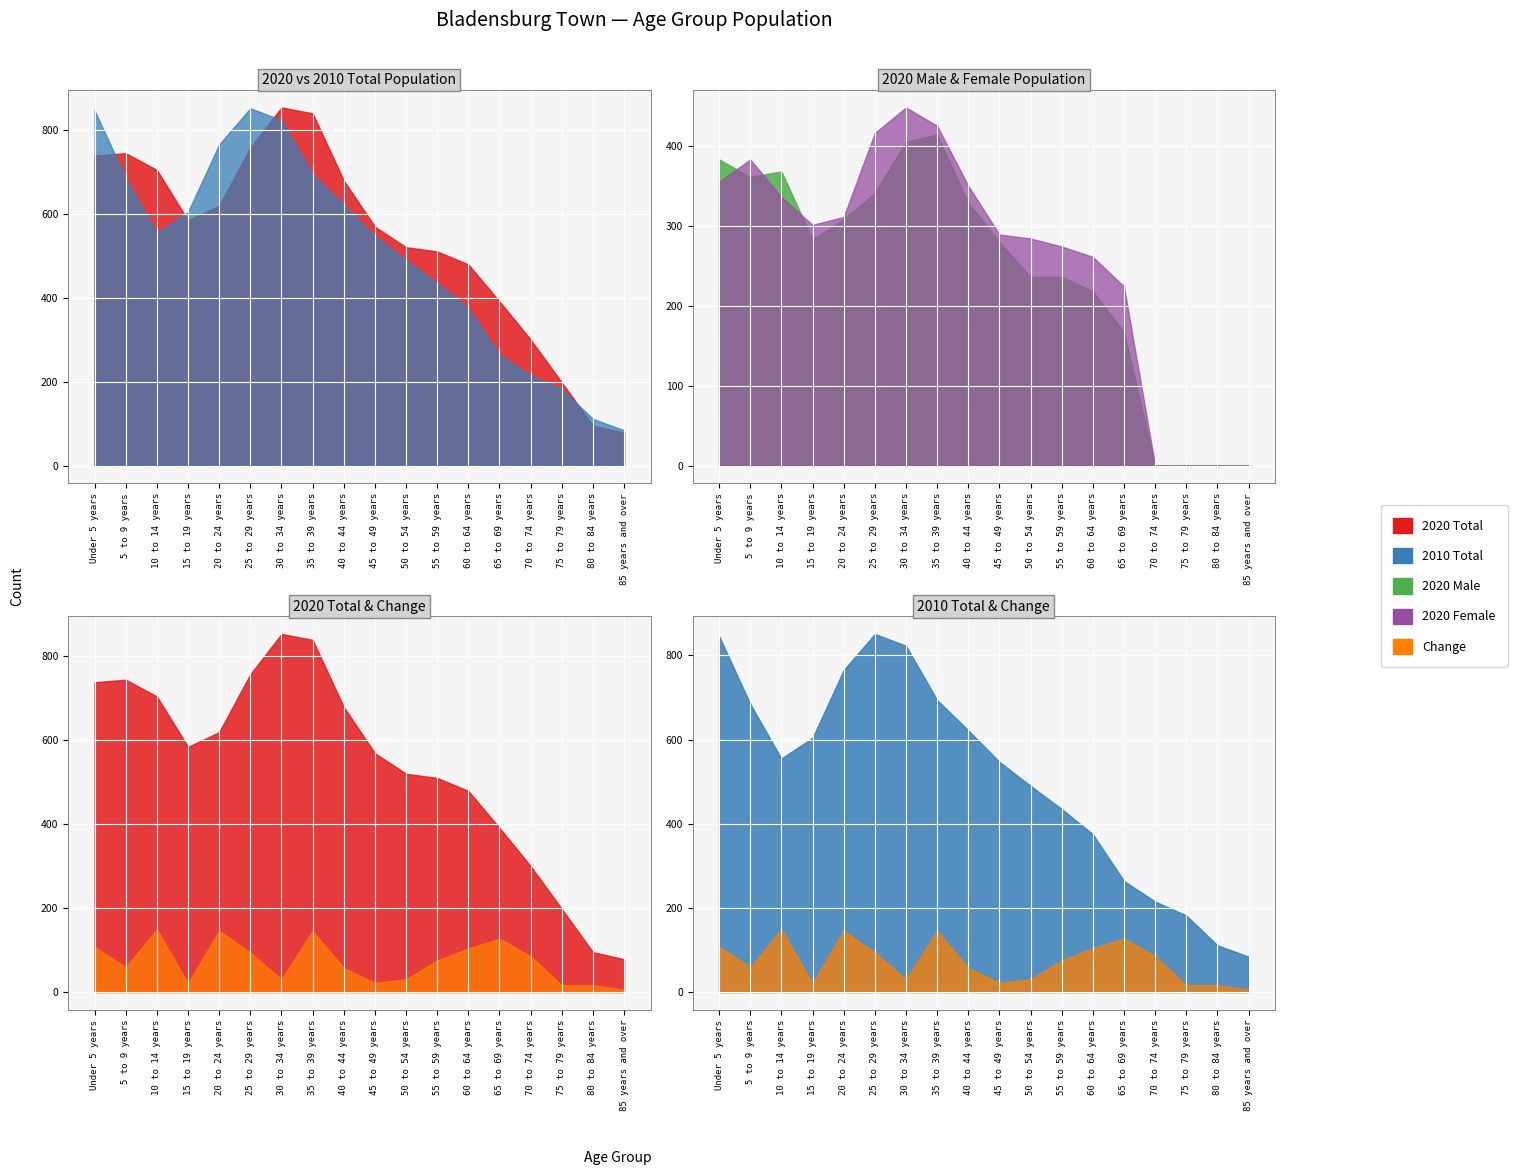

Where does the 2020 Male series first go above 283?

Under 5 years